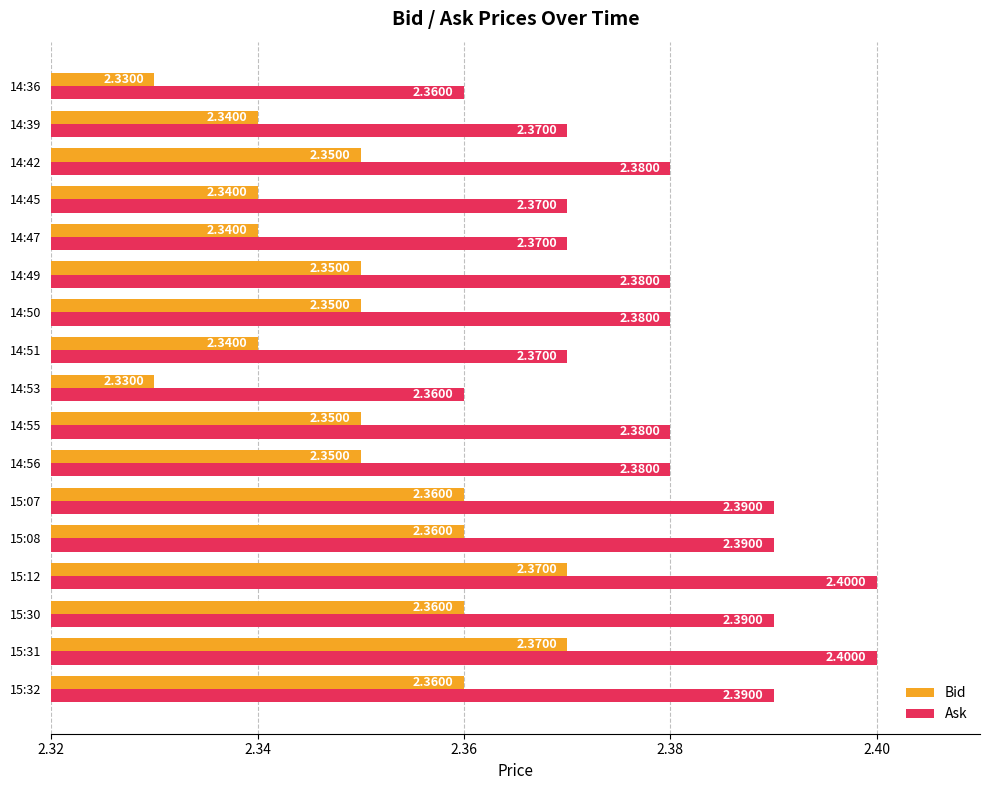

What is the sum of all Ask values?

40.5